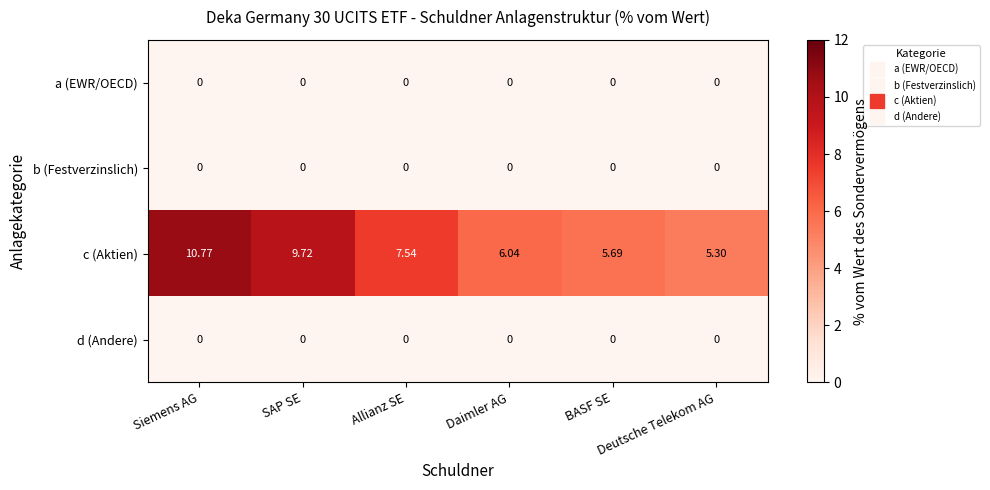

Which series has the largest total across all categories?

c (Aktien)